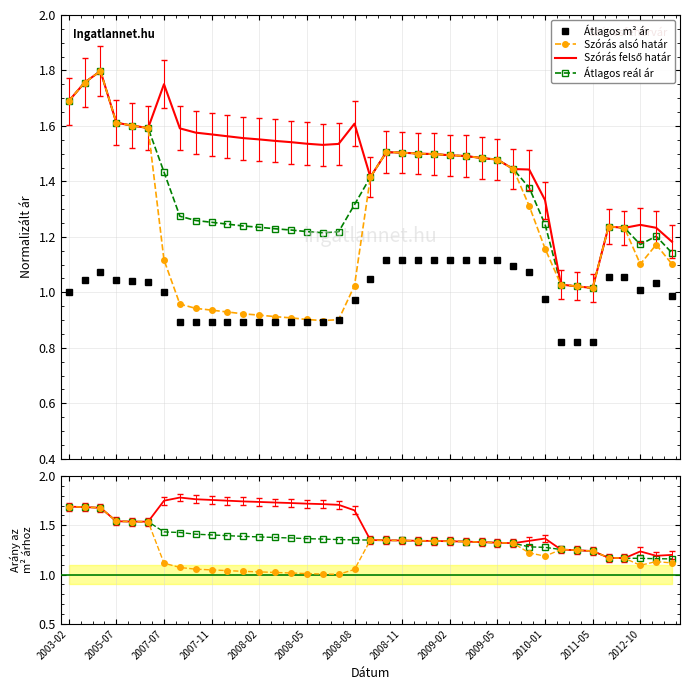

Rank the series by their average value, from highest to lowest.

Szórás felső határ, Átlagos reál ár, Szórás alsó határ, Átlagos m² ár